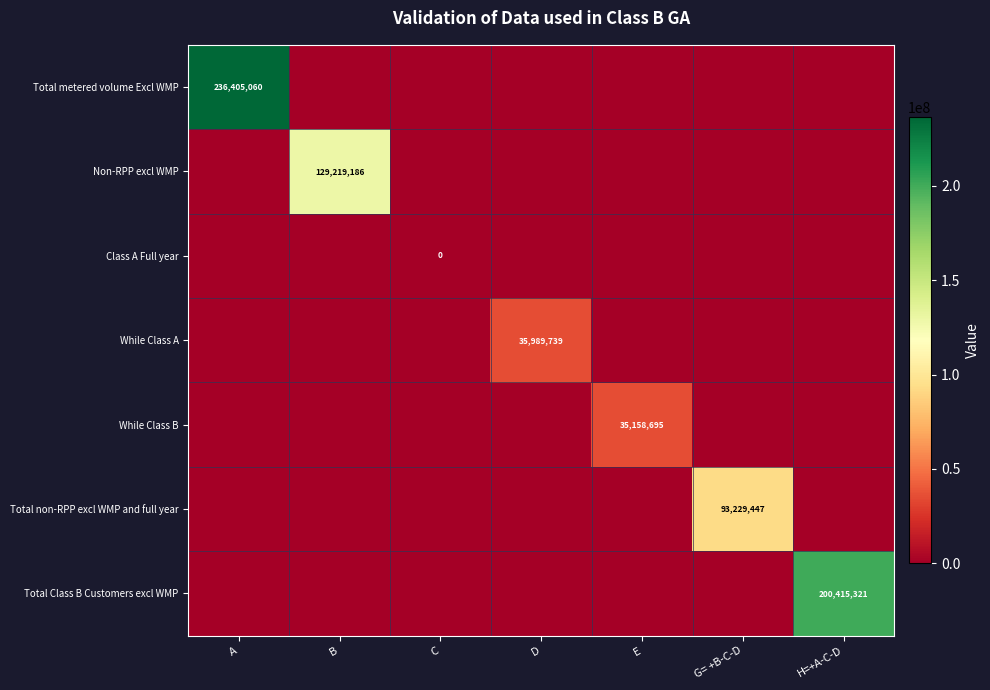

Which label corresponds to the largest value in the chart?

A